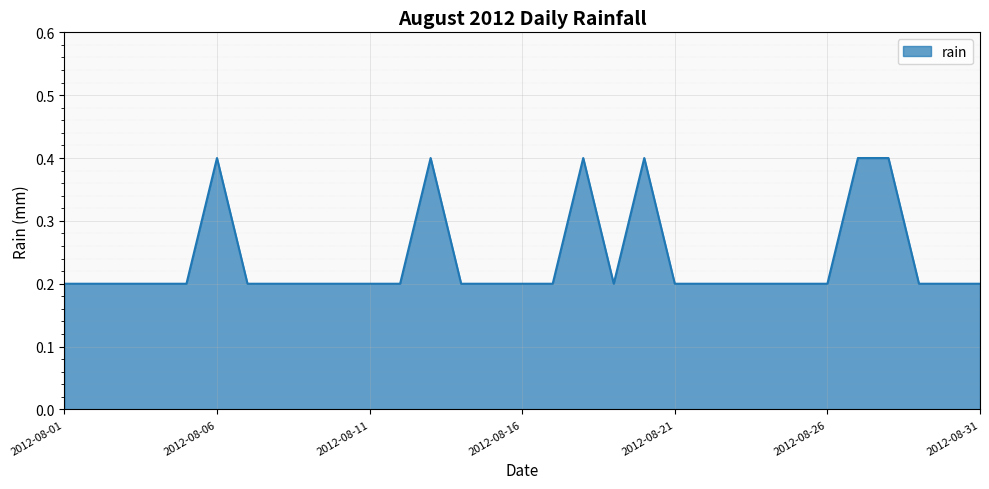

What is the greatest value displayed?

0.4